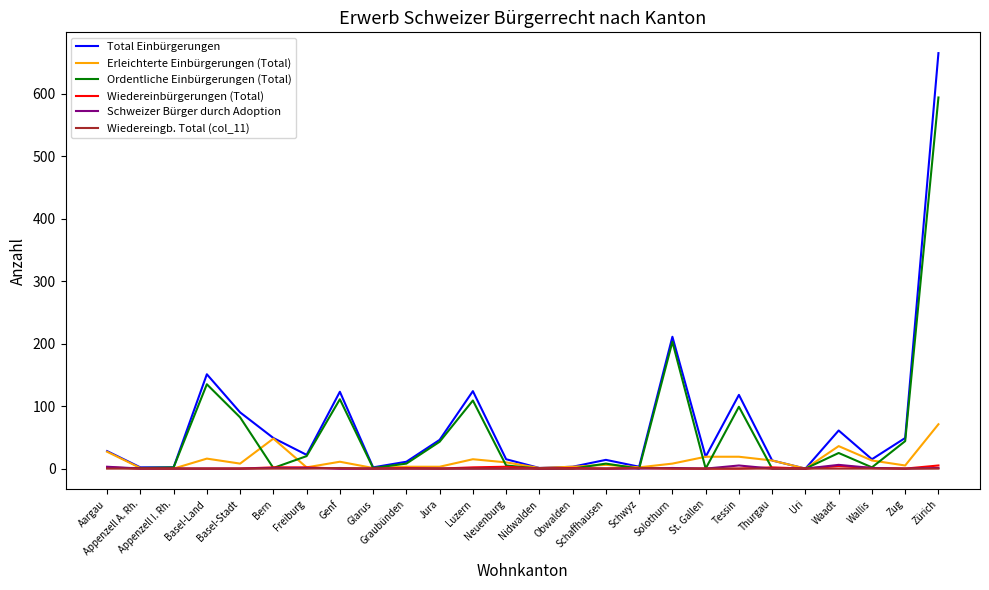

At which category is the sum across all series the highest?

Zürich